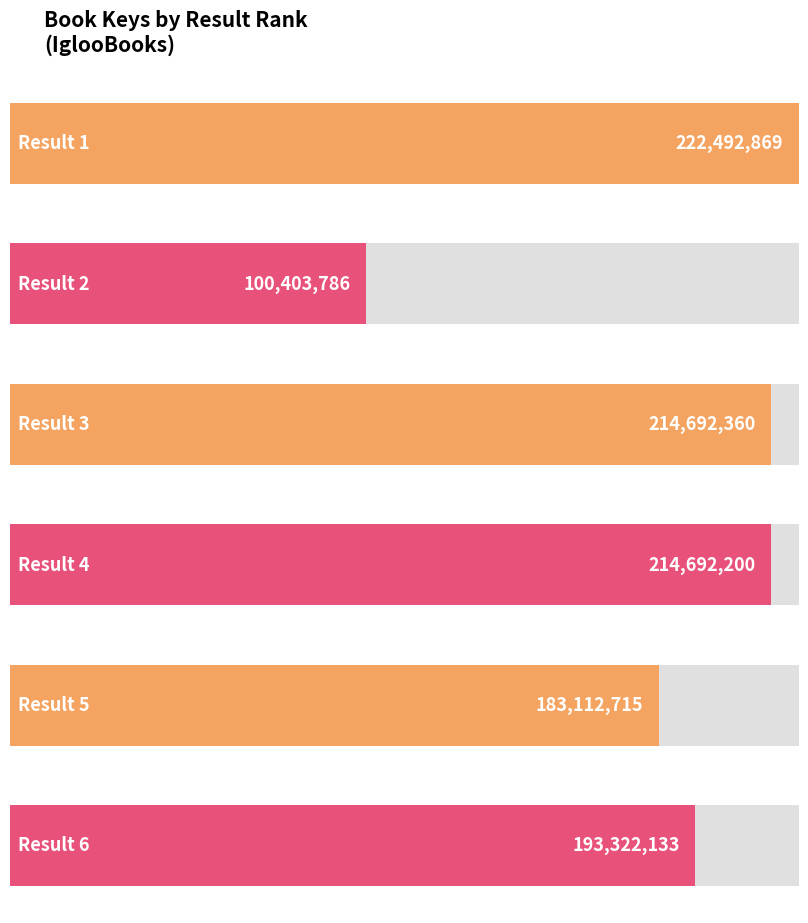

Where does the data first go above 214692200?

1